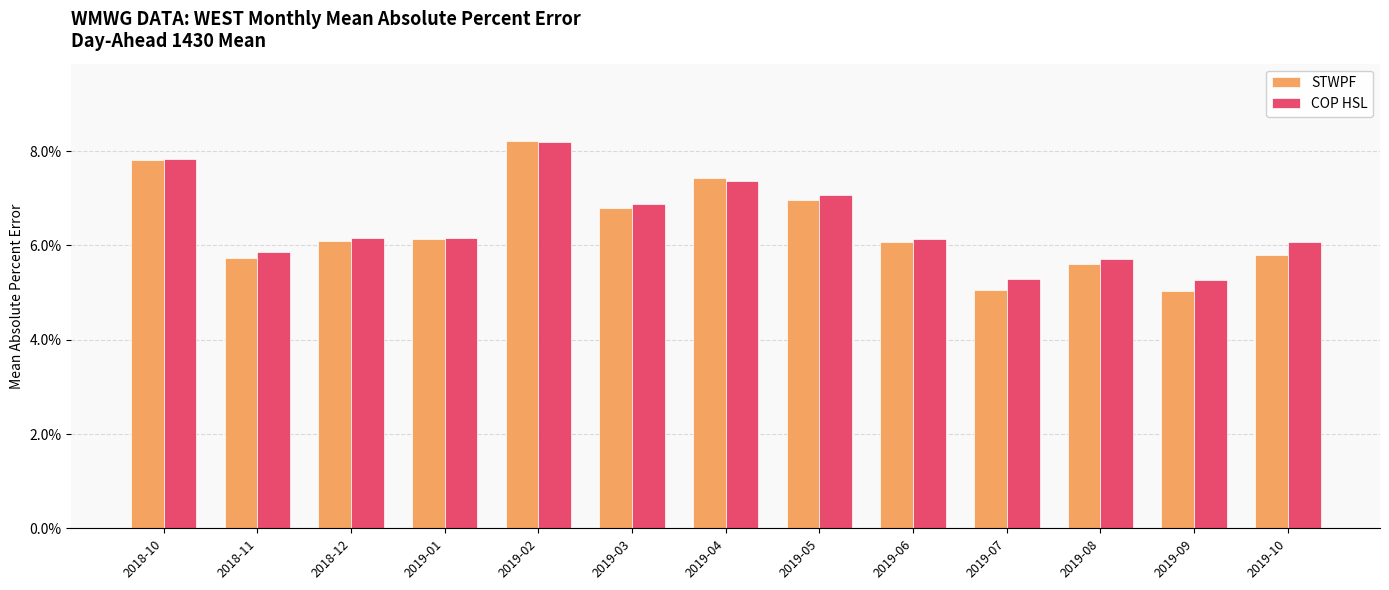

What position from the right is 2019-08?

3